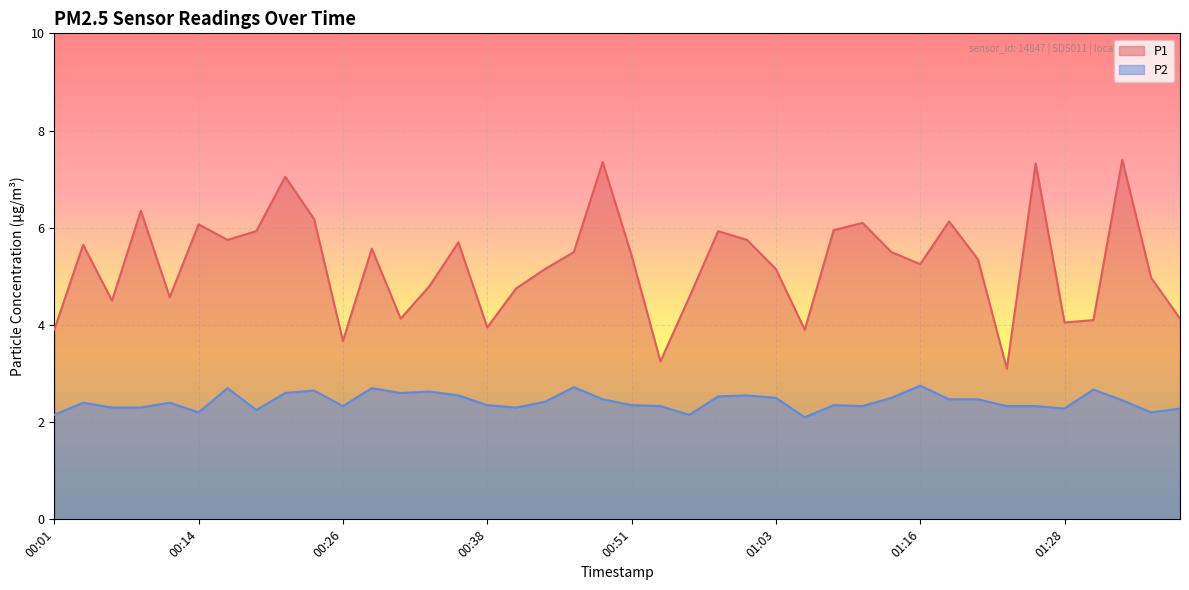

Which series changed the most between 00:26 and 00:28?

P1